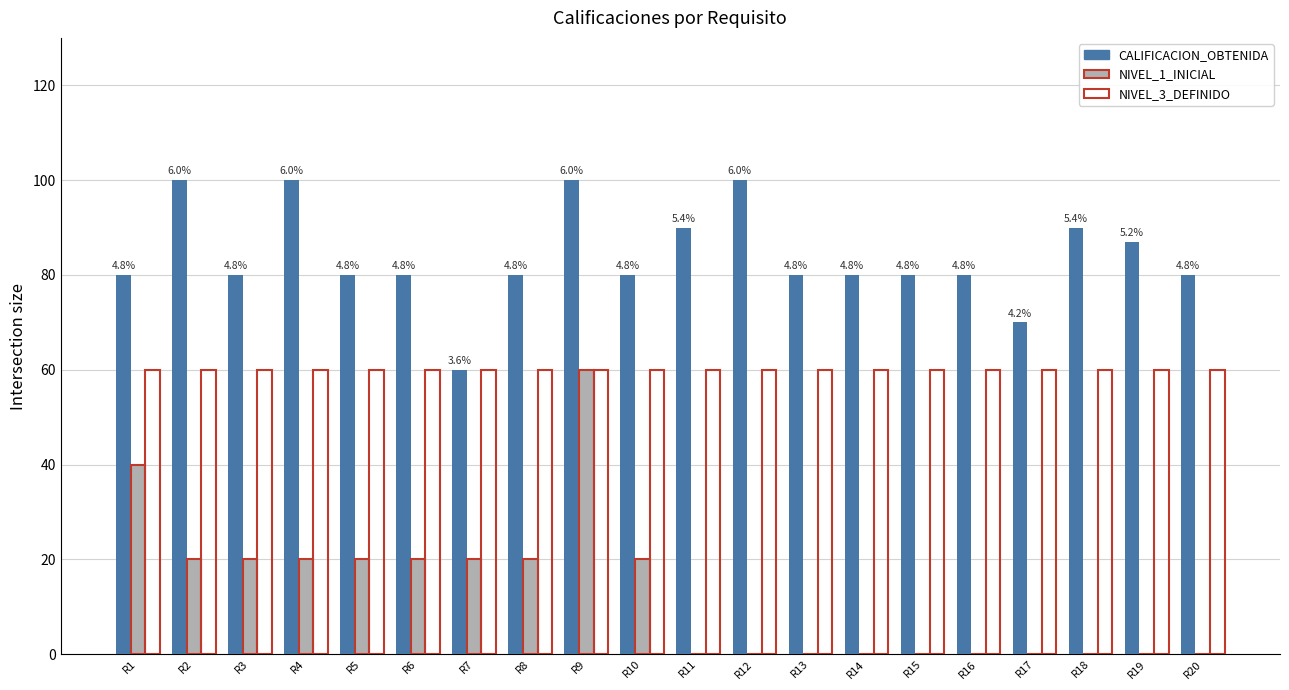

Rank the series at R19 from lowest to highest value.

NIVEL_1_INICIAL, NIVEL_3_DEFINIDO, CALIFICACION_OBTENIDA